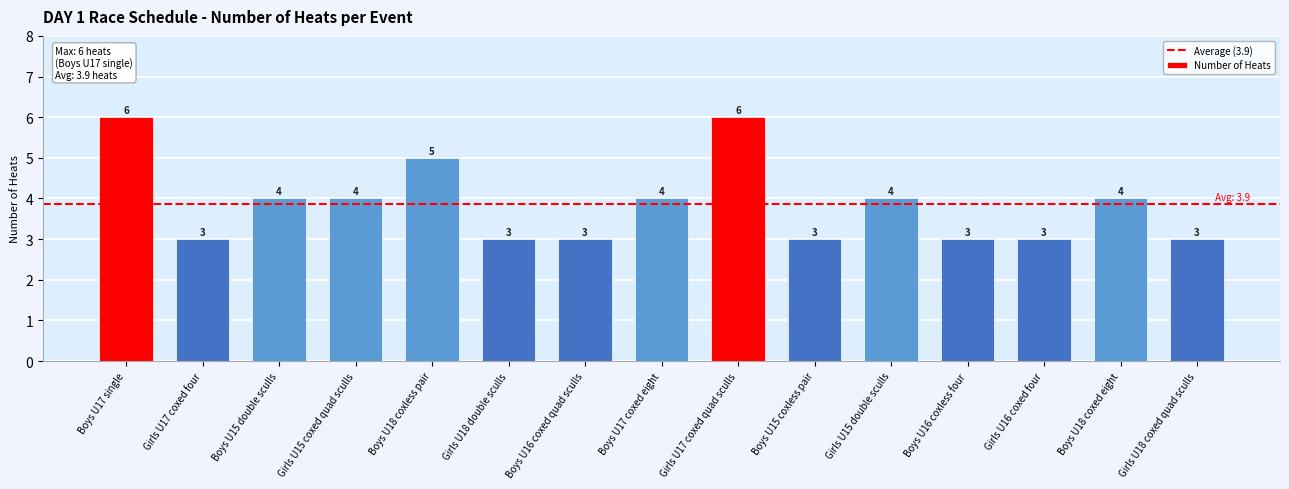

What is the average value?

4